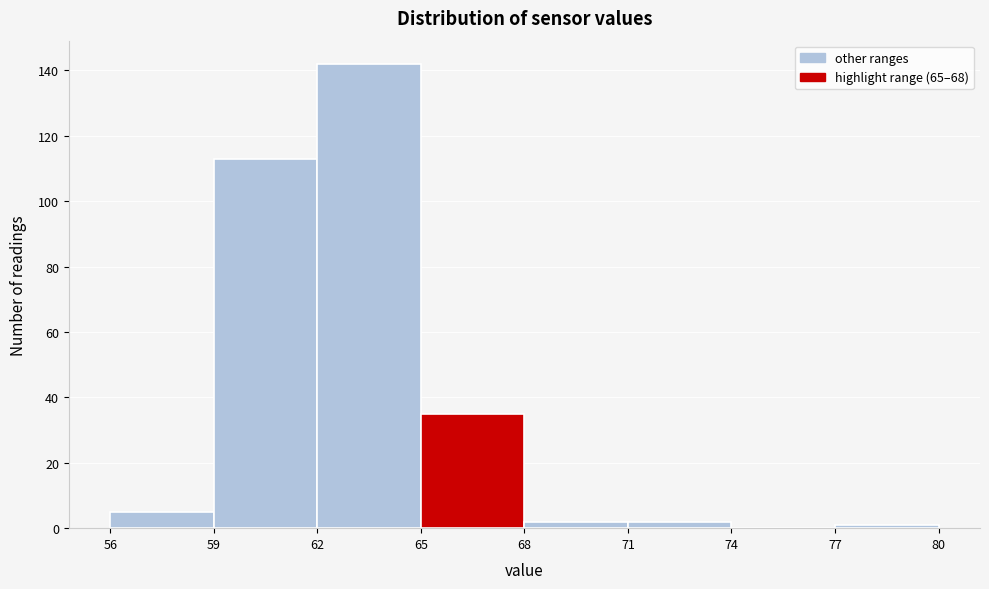

Which range on the x-axis has the tallest bar?

62 to 65